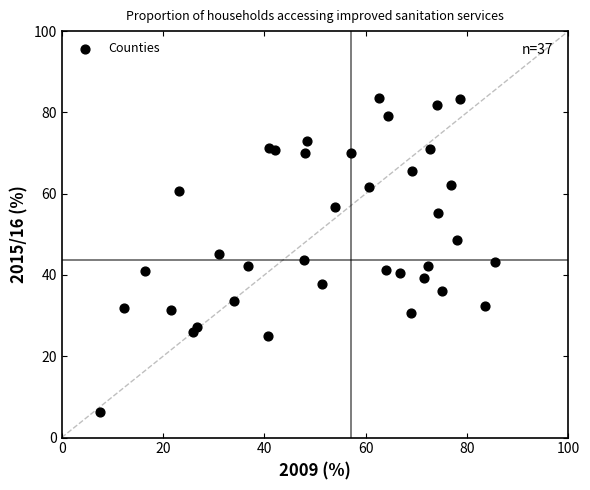

What is the range of Y values (max minus min)?

77.3